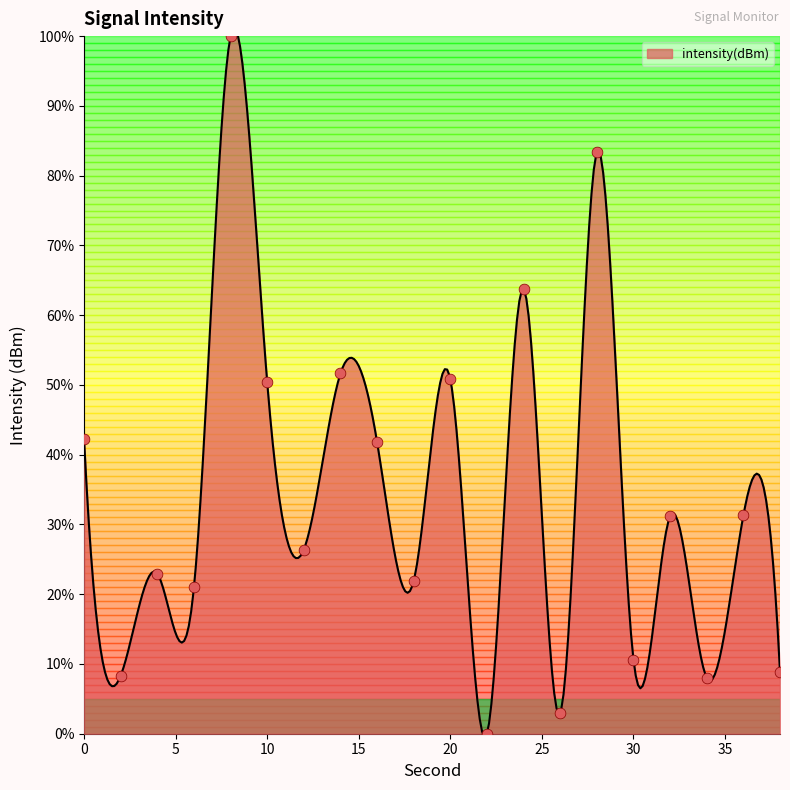

Which has a higher value, 24 or 16?

24